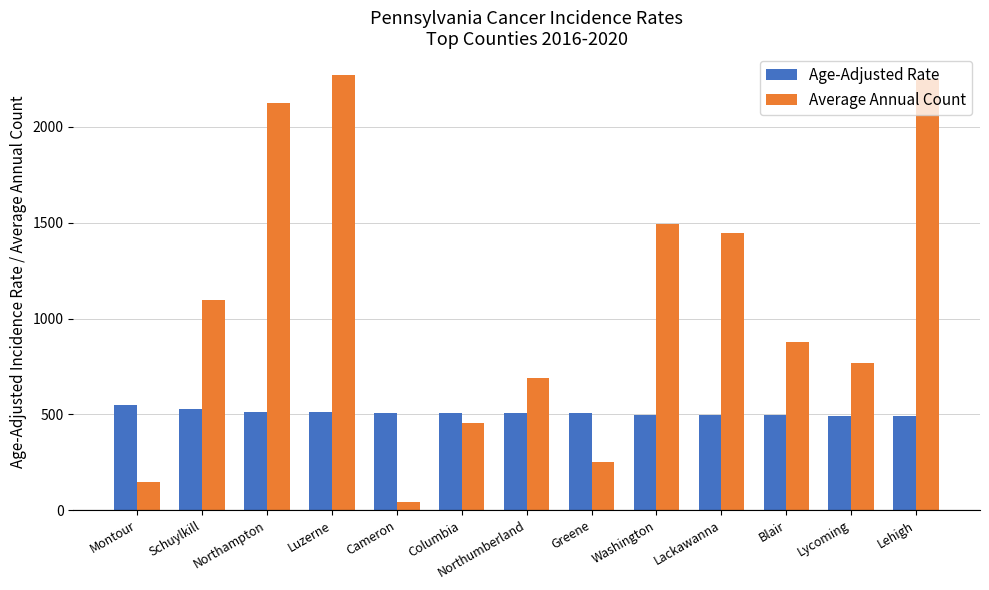

What is the maximum value for Average Annual Count?

2272.0